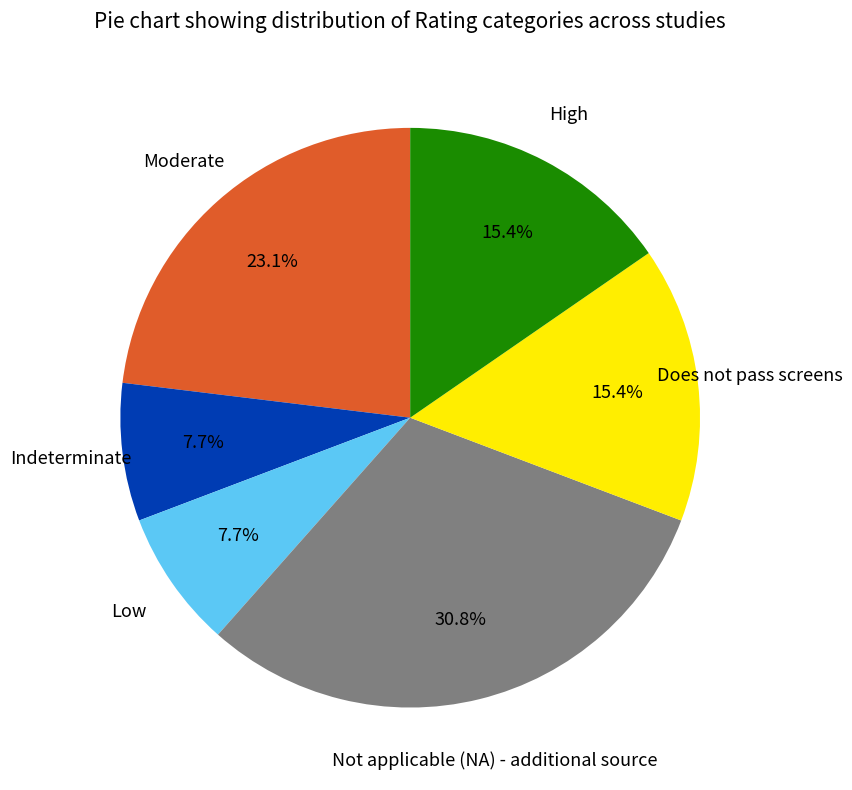

How many slices are in this pie chart?

6